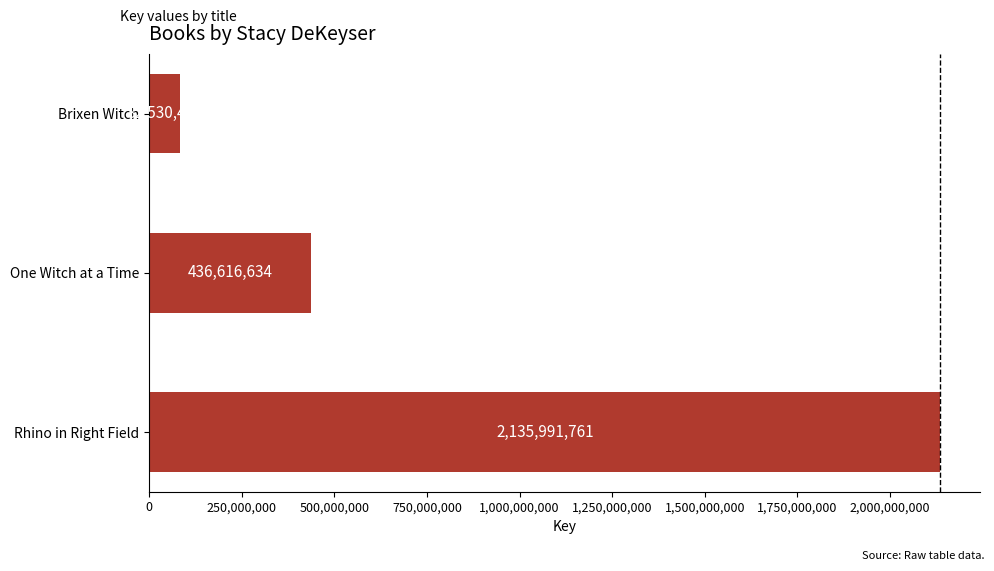

How many categories are shown in the chart?

3